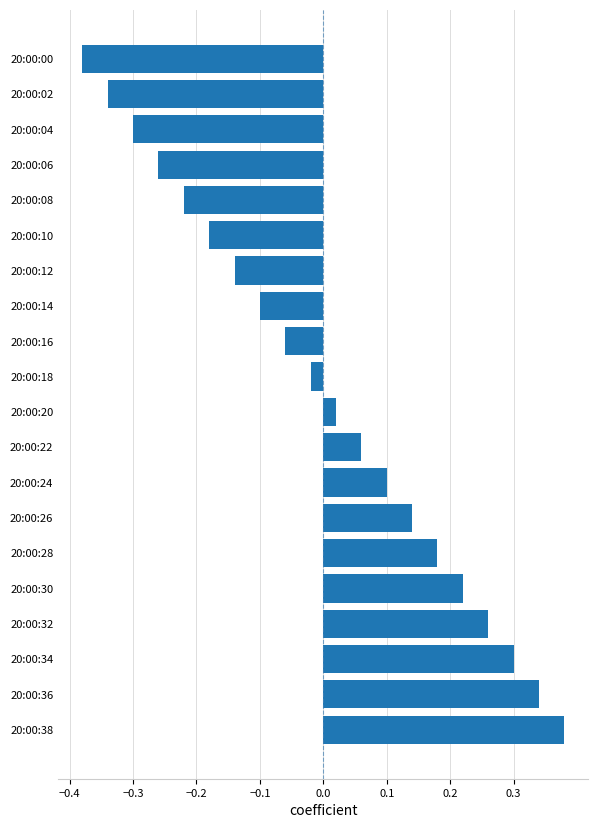

Which category has the highest value across all series?

20:00:38